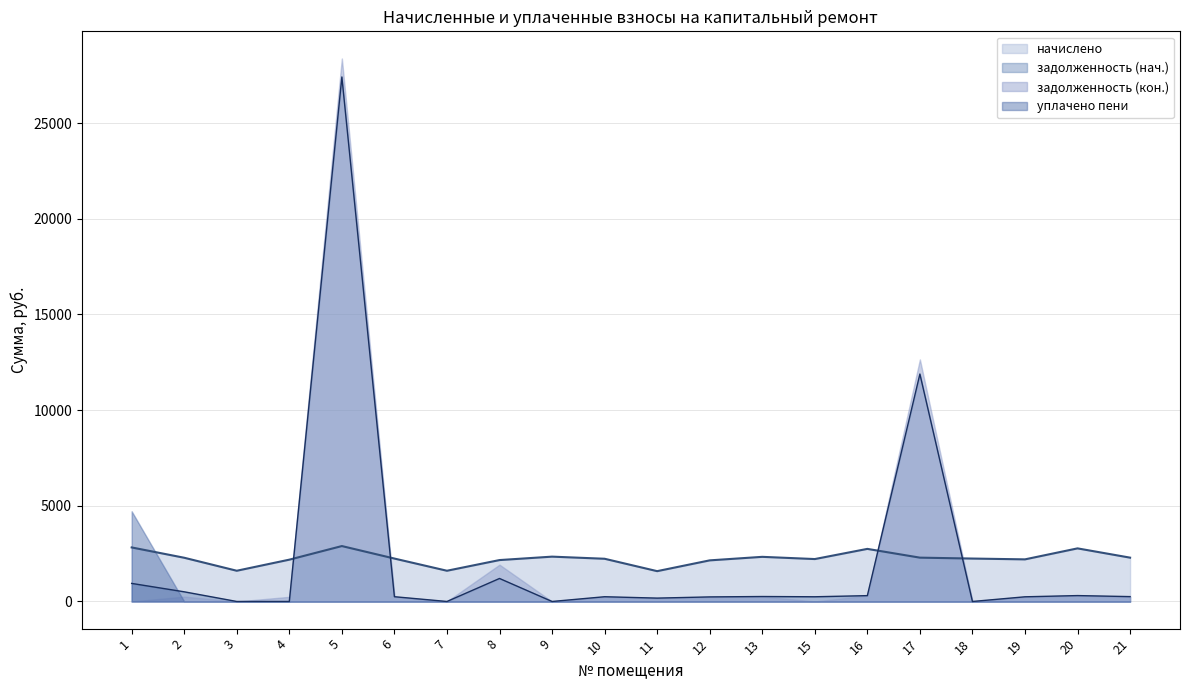

List the labels in order of задолженность value, smallest first.

3, 7, 9, 18, 4, 11, 12, 19, 15, 10, 6, 21, 13, 16, 20, 2, 1, 8, 17, 5